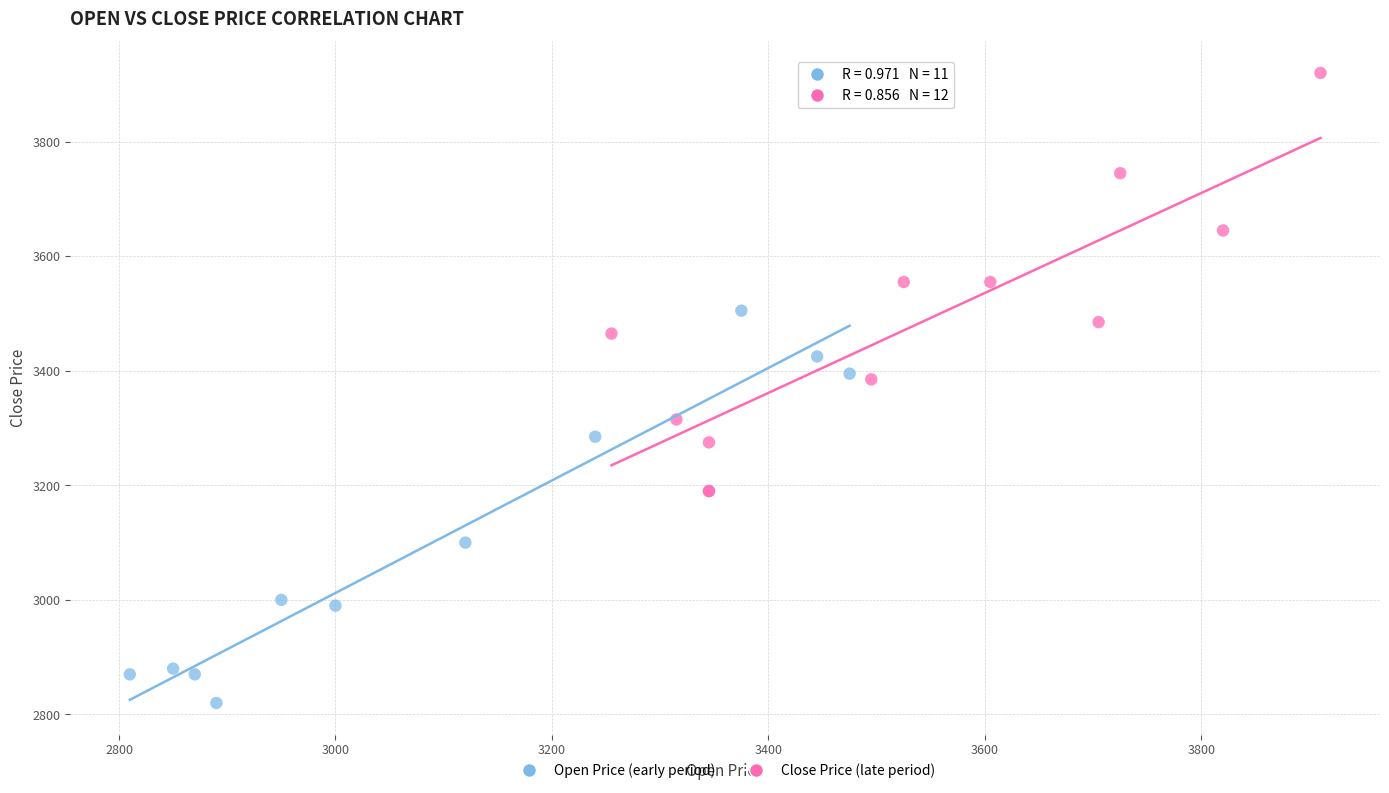

Which series reaches the minimum Y coordinate?

Open Price (early period)